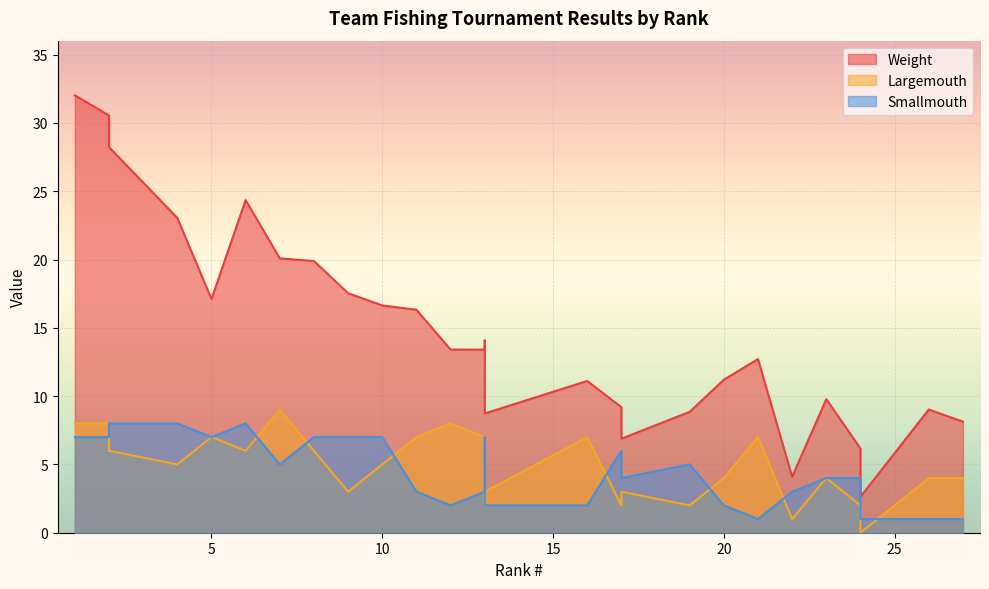

What are all the series names shown in the legend?

Weight, Largemouth, Smallmouth